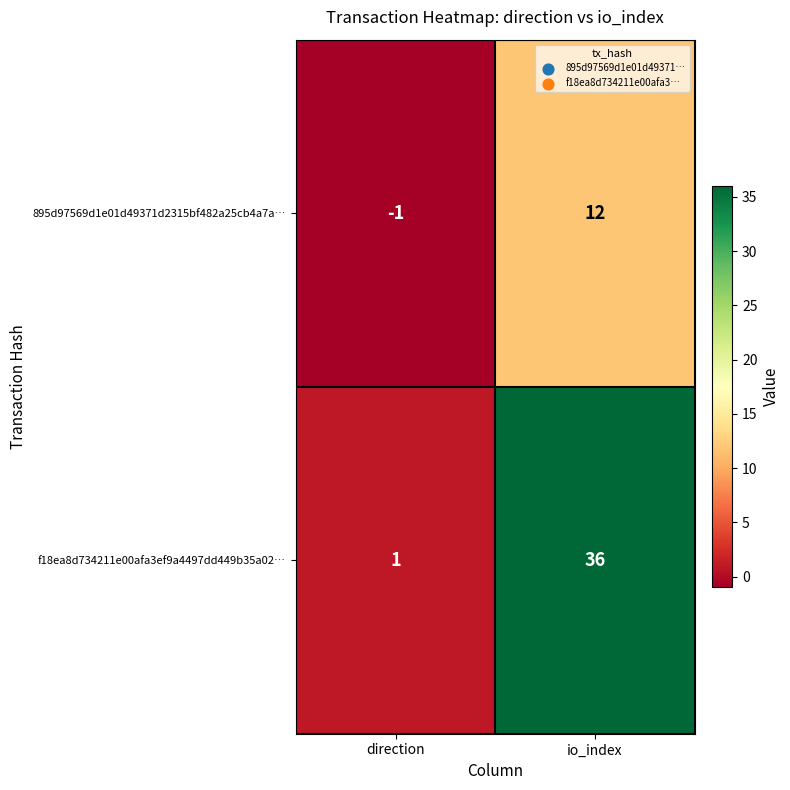

Rank the series by their average value, from highest to lowest.

f18ea8d734211e00afa3ef9a4497dd449b35a02…, 895d97569d1e01d49371d2315bf482a25cb4a7a…